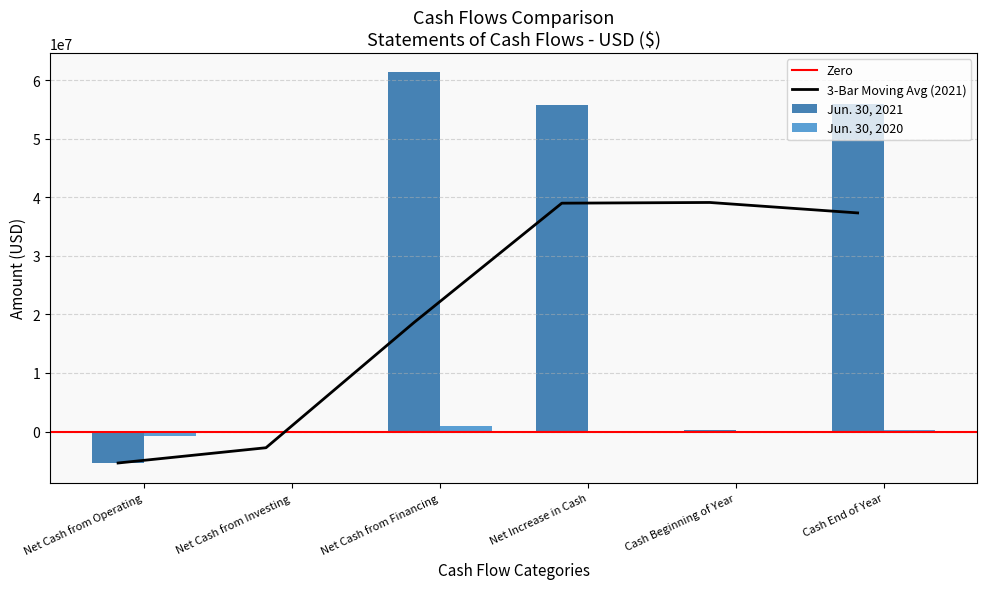

What is the difference between the highest and lowest values at Net Cash from Operating?

4683705